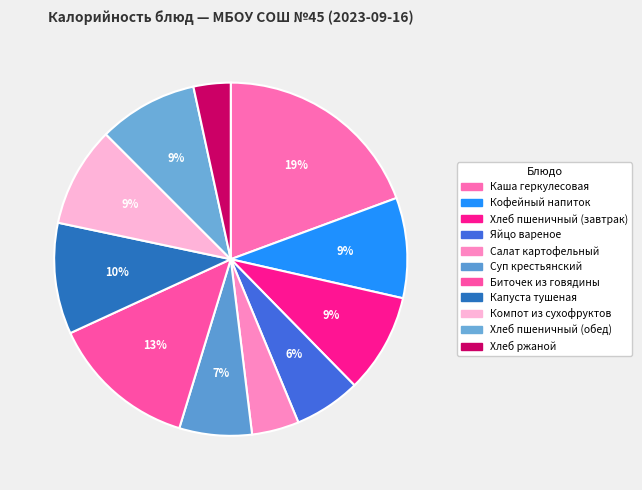

To the nearest percent, what portion does Хлеб пшеничный (завтрак) represent?

9%